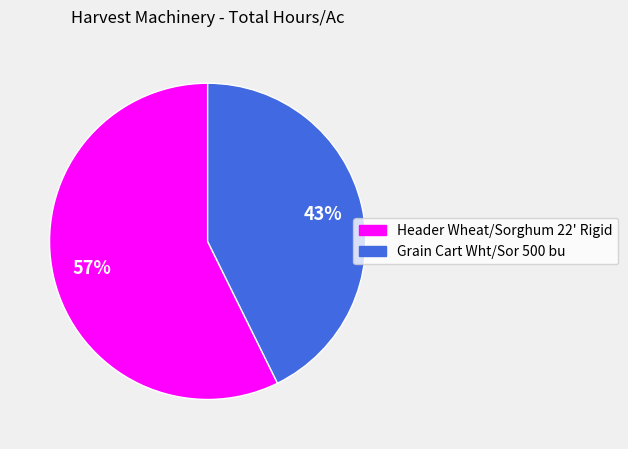

Which category has the biggest portion of the pie?

Header Wheat/Sorghum 22' Rigid